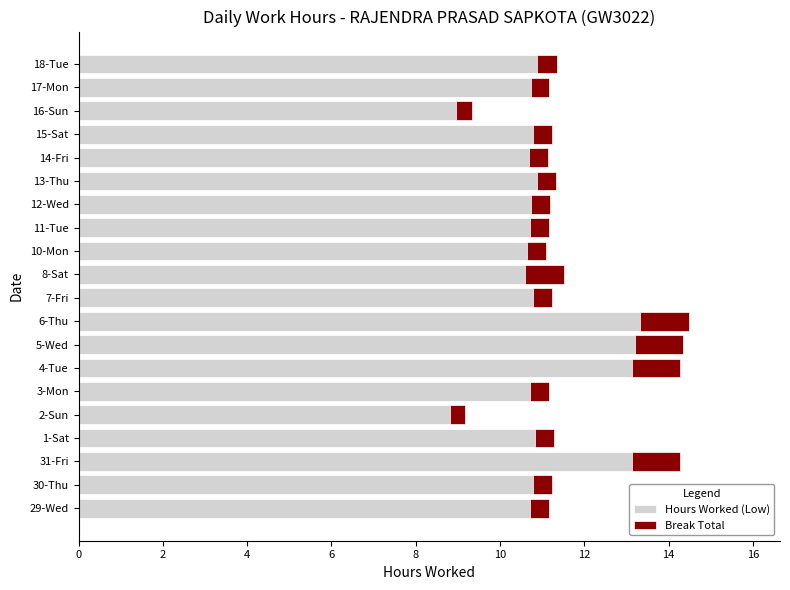

Is it true that Break Total equals 0.1 at 17-Mon?

False